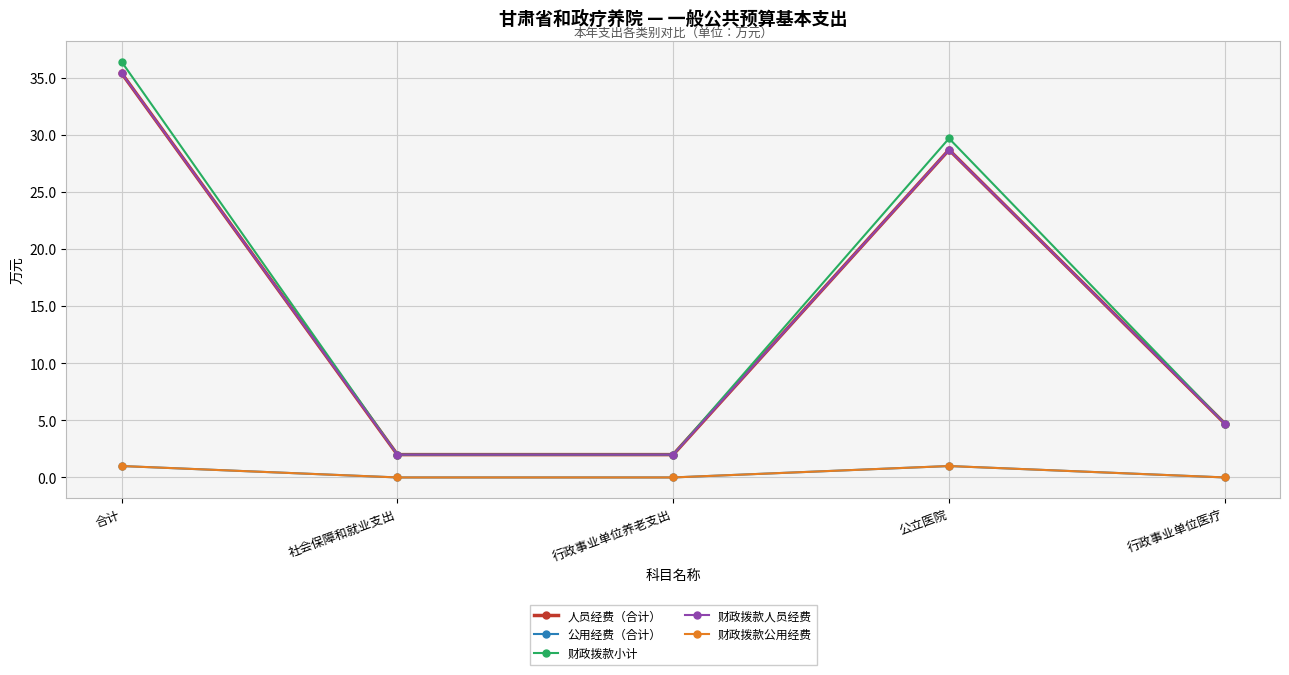

What is the approximate value of 财政拨款人员经费 at 合计?

35.4